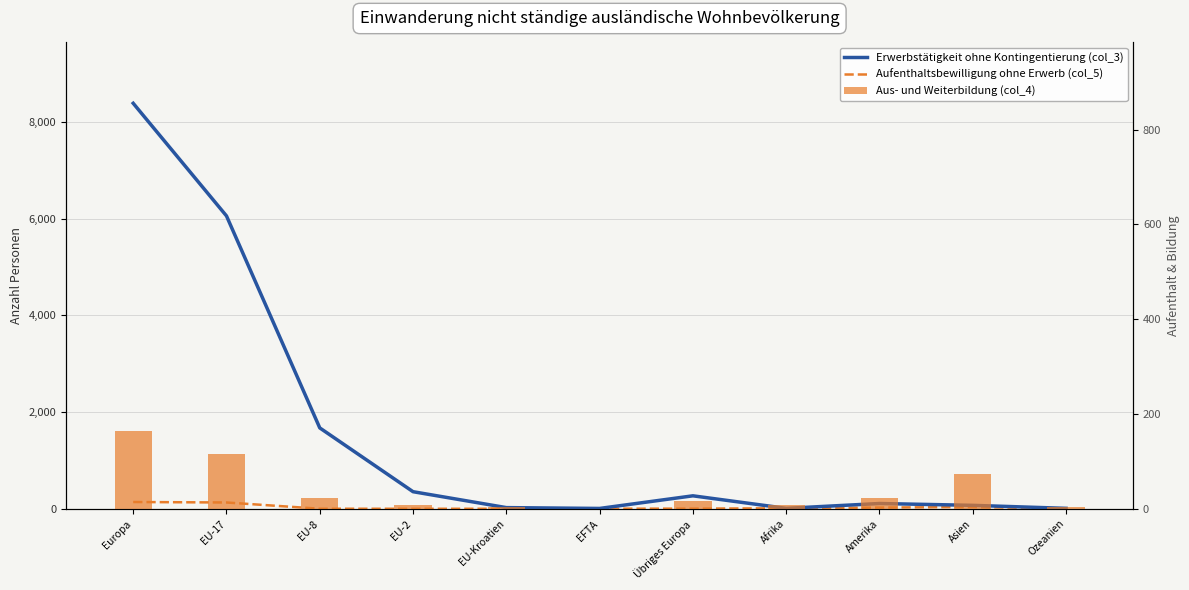

List the labels in order of Erwerbstätigkeit ohne Kontingentierung (col_3) value, smallest first.

EFTA, Afrika, Ozeanien, EU-Kroatien, Asien, Amerika, Übriges Europa, EU-2, EU-8, EU-17, Europa